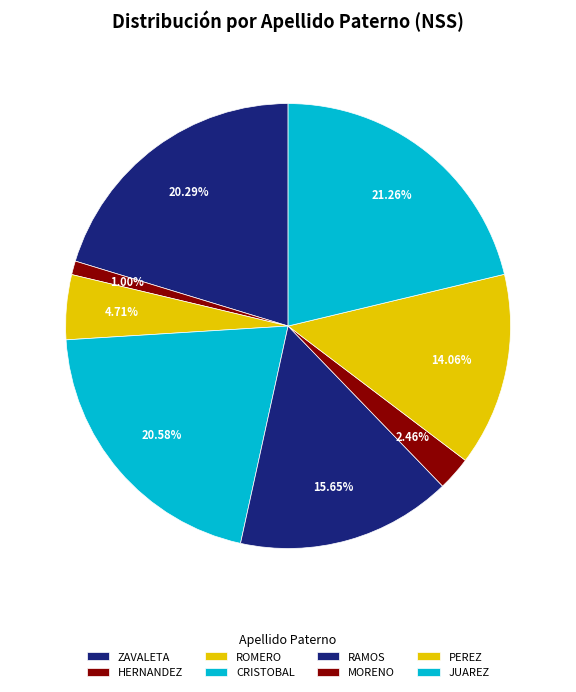

What portion of the pie excludes HERNANDEZ?

99.0%